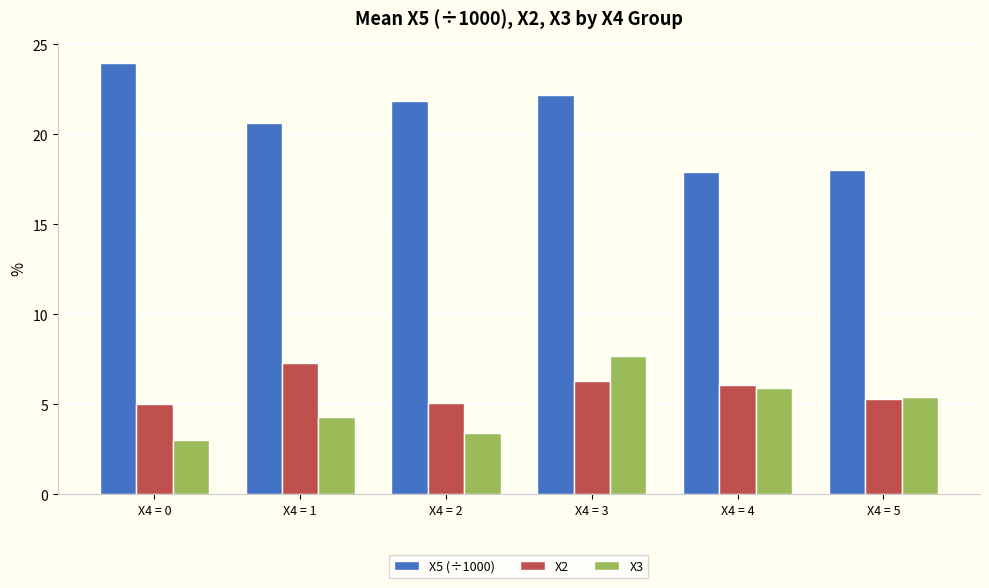

Rank the series at X4 = 0 from highest to lowest value.

X5 (÷1000), X2, X3